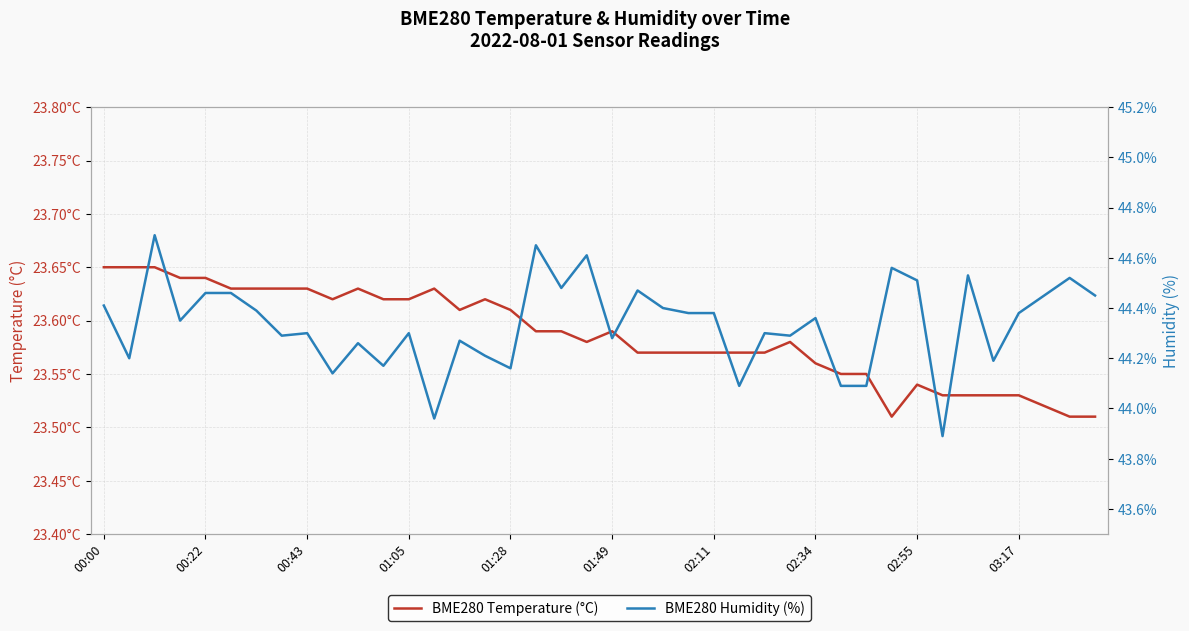

Does the chart have visible grid lines?

Yes